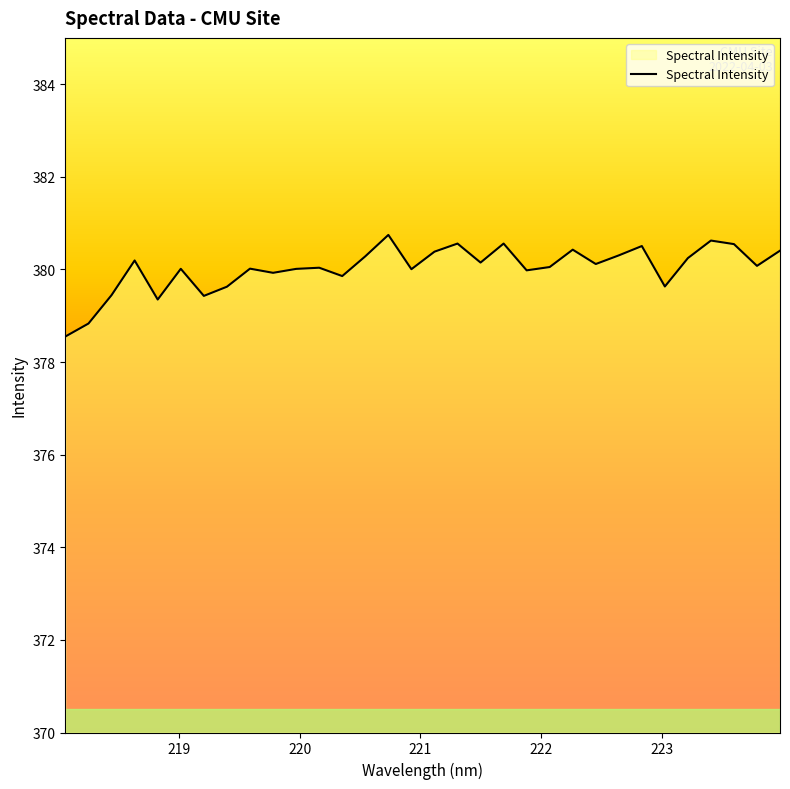

What is the difference between the maximum and minimum values?

2.2